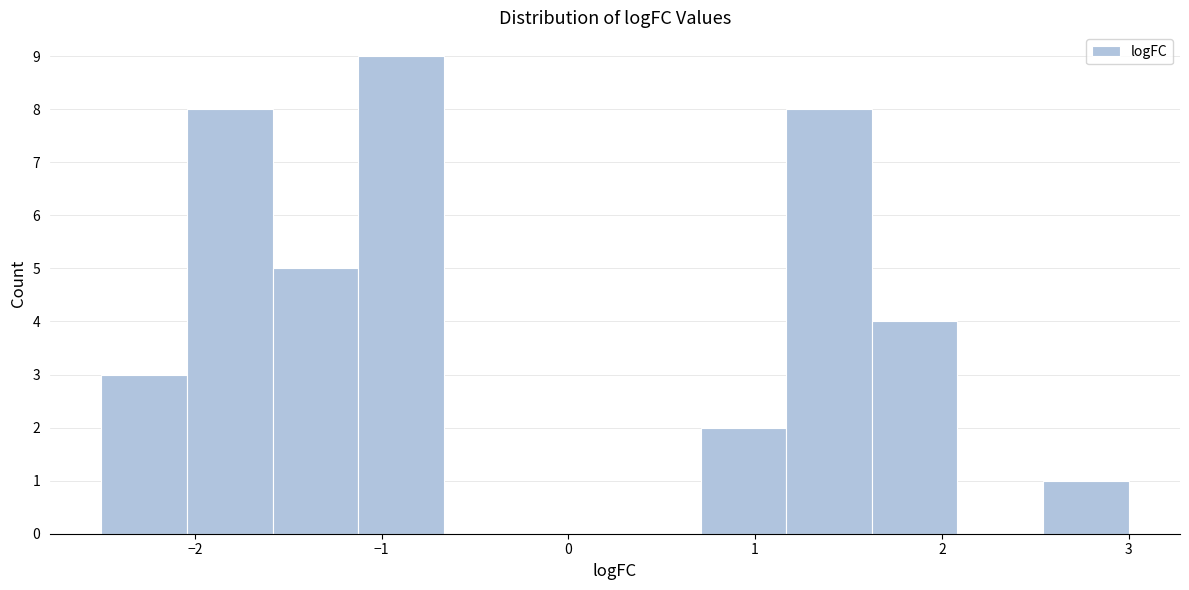

Reading left to right, list every bar in this chart as the range it spans on the x-axis followed by its height. Neither the bar edges nor the heights are printed on the chart, so give them approximately, as read against the axes.

-2.5 to -2.0: 3
-2.0 to -1.6: 8
-1.6 to -1.1: 5
-1.1 to -0.7: 9
-0.7 to -0.2: 0
-0.2 to 0.3: 0
0.3 to 0.7: 0
0.7 to 1.2: 2
1.2 to 1.6: 8
1.6 to 2.1: 4
2.1 to 2.5: 0
2.5 to 3.0: 1